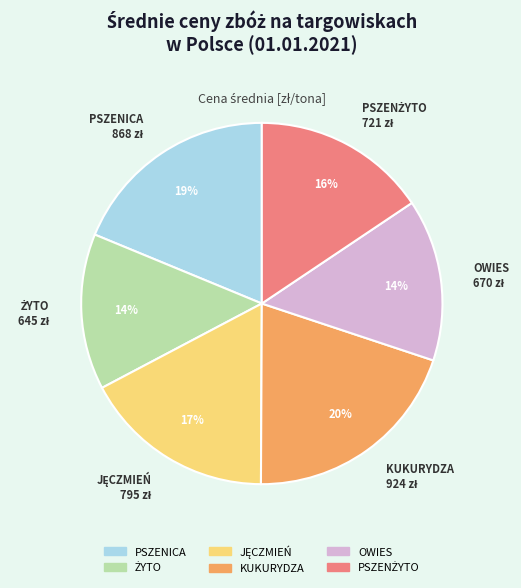

True or false: KUKURYDZA accounts for 9% of the total.

False